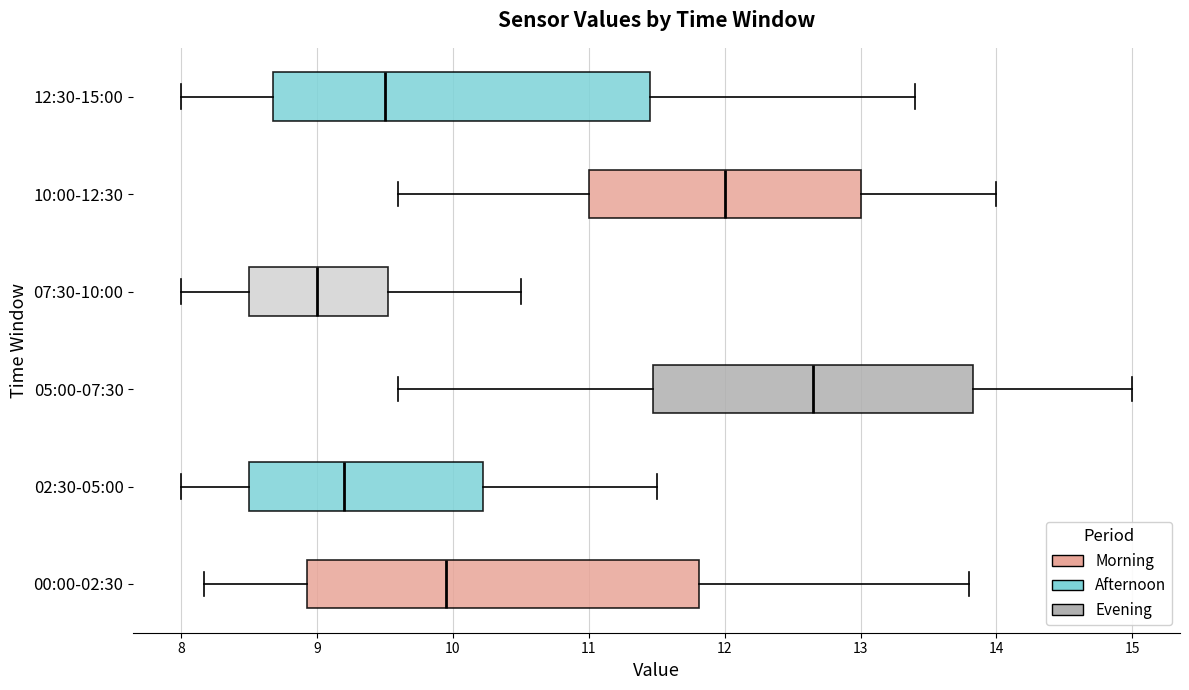

Where is the left edge of the box for 02:30-05:00 on the x-axis? The values are not printed on the chart, so give them approximately, as read against the axis.

8.5